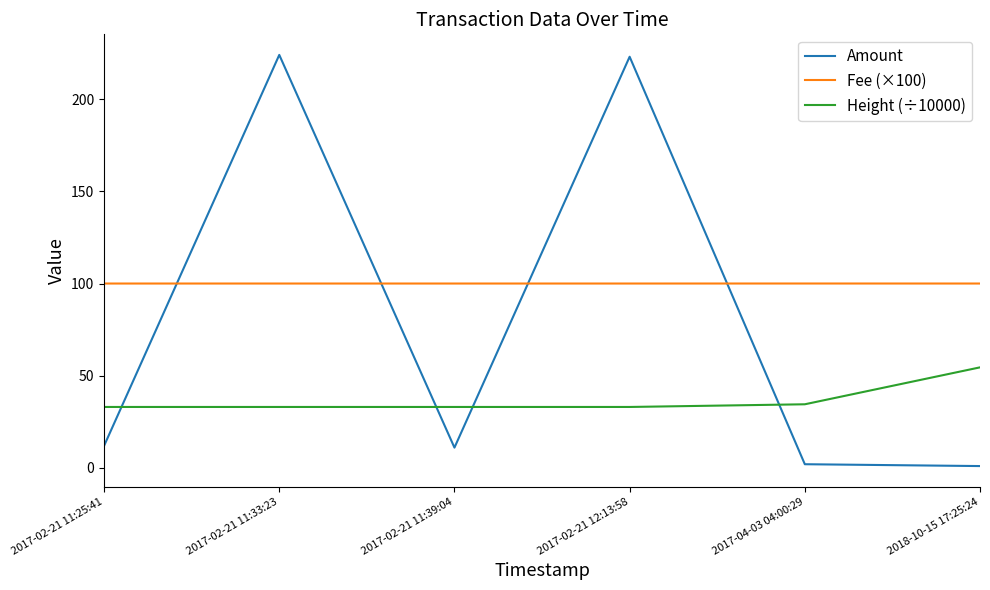

Rank the series by their maximum value, from highest to lowest.

Amount, Fee (×100), Height (÷10000)